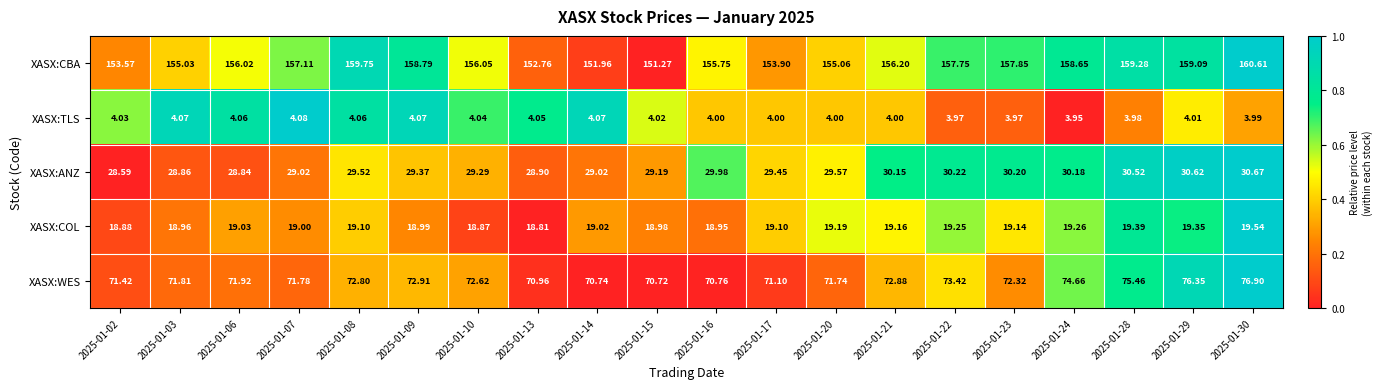

Rank the series at 2025-01-20 from lowest to highest value.

XASX:TLS, XASX:COL, XASX:ANZ, XASX:WES, XASX:CBA